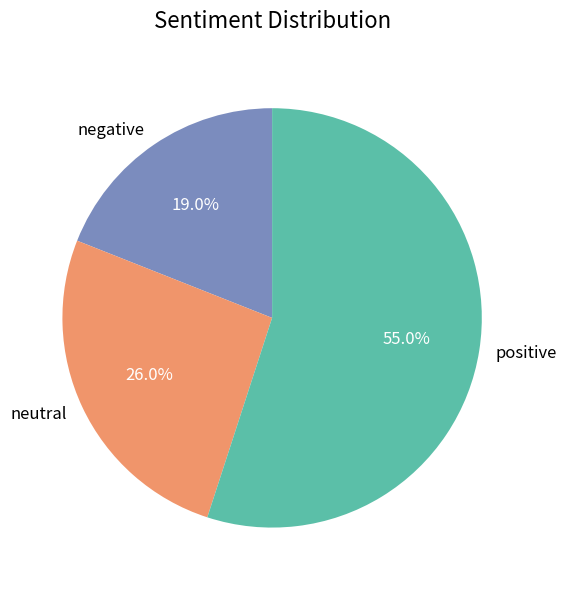

Combined, do positive and negative account for over 50%?

Yes